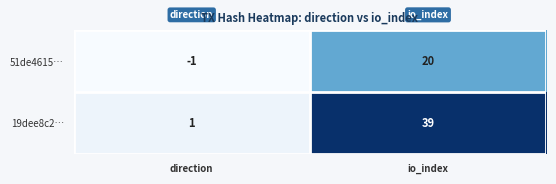

True or false: 51de4615… has a value of -1 at direction.

True